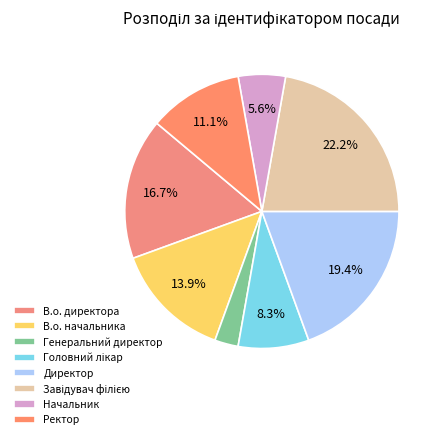

Do Завідувач філією and Ректор together represent more than half of the pie?

No